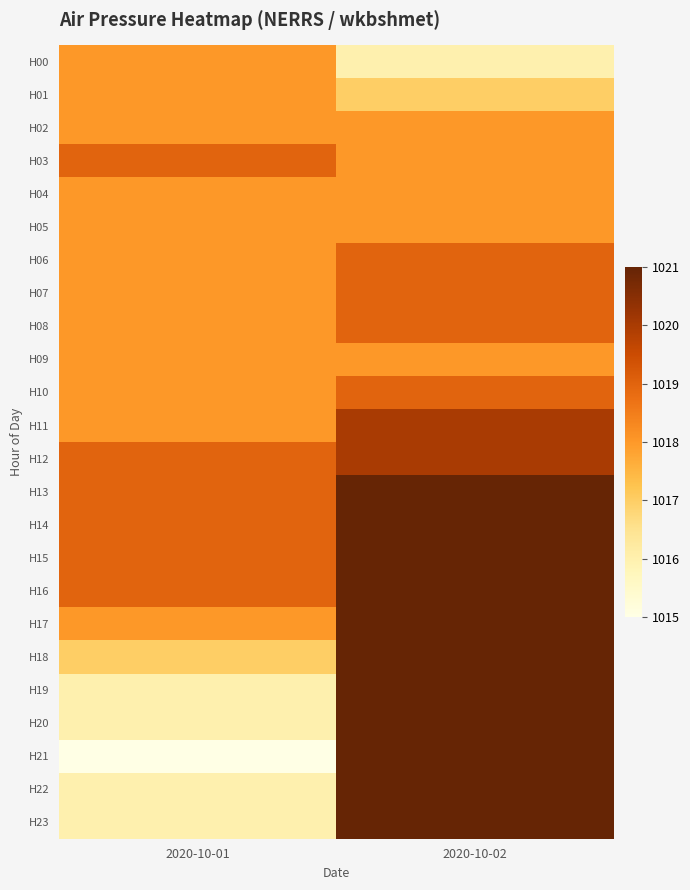

What is the greatest value displayed?

1021